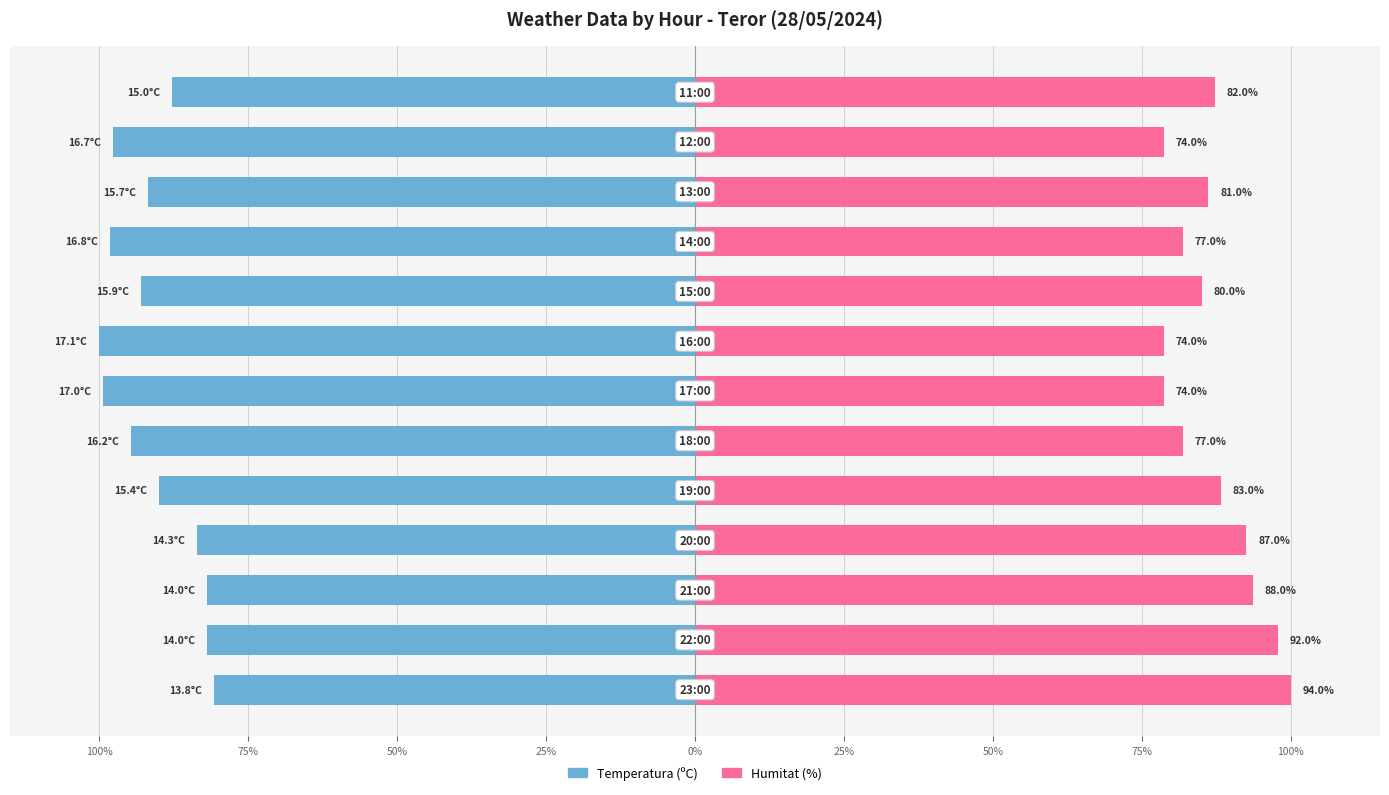

How many bars are there in total?

26